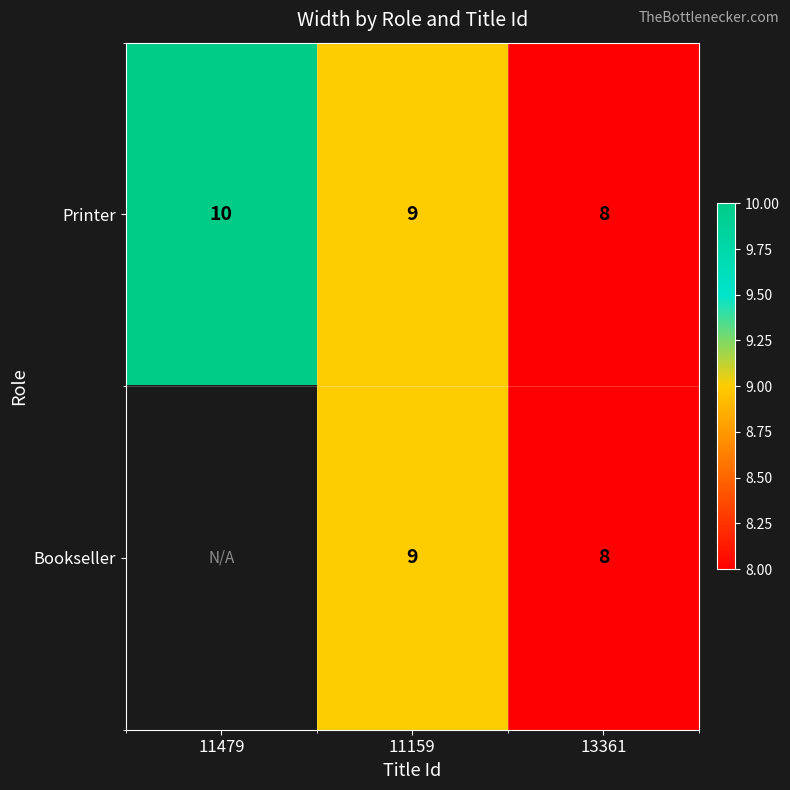

Count the Printer values in the range 8 to 10.

3